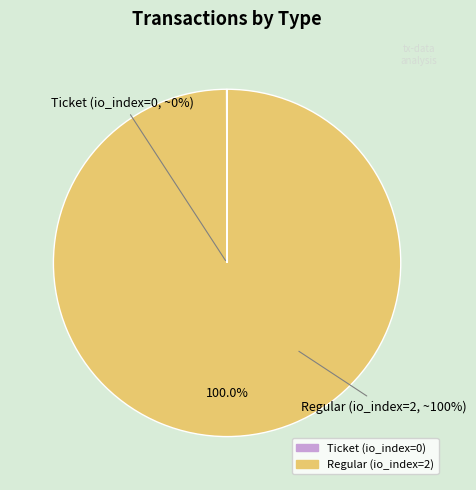

What is the majority slice?

Regular (io_index=2)